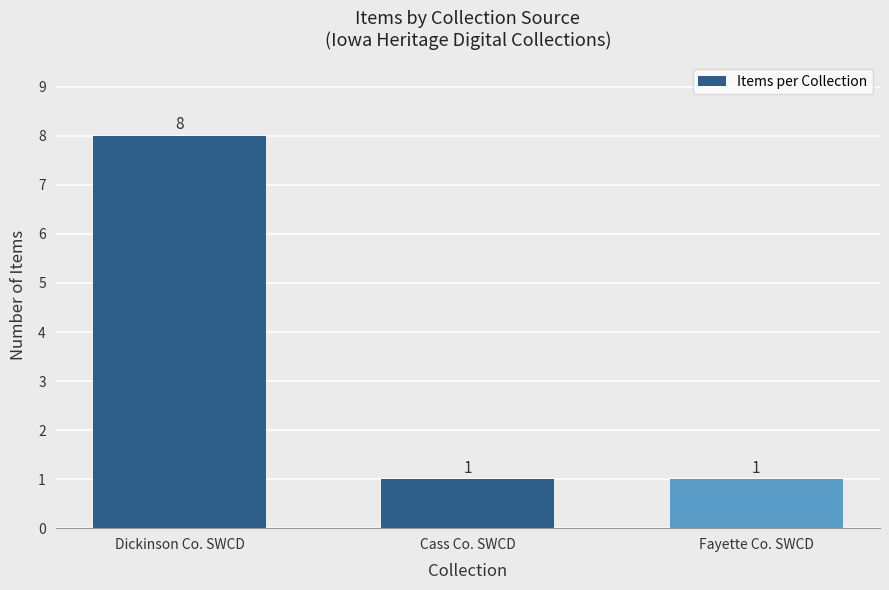

Is it true that the value at Dickinson Co. SWCD is 8?

True